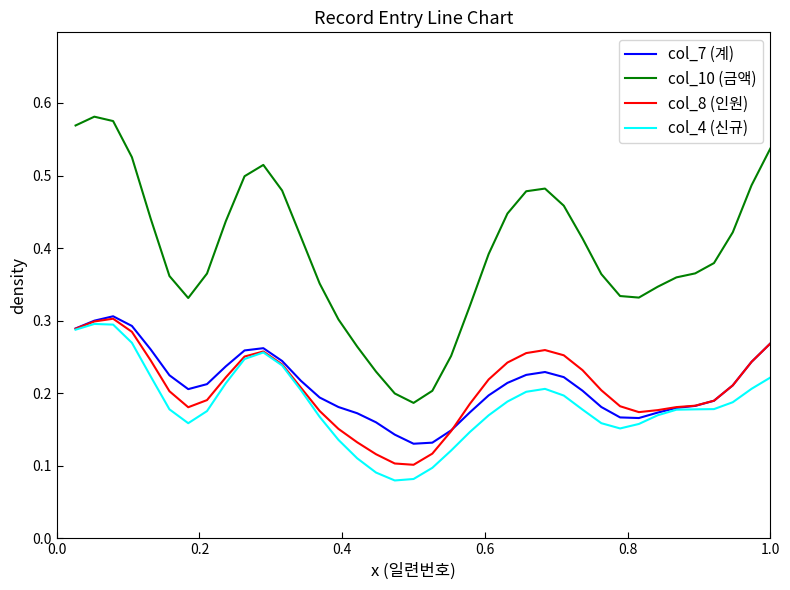

Which series has the largest range (max minus min)?

col_10 (금액)